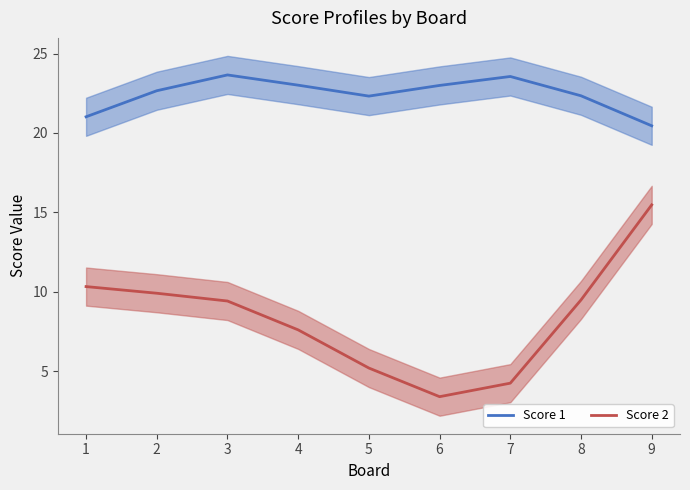

True or false: Score 2 and Score 1 cross at least once.

False